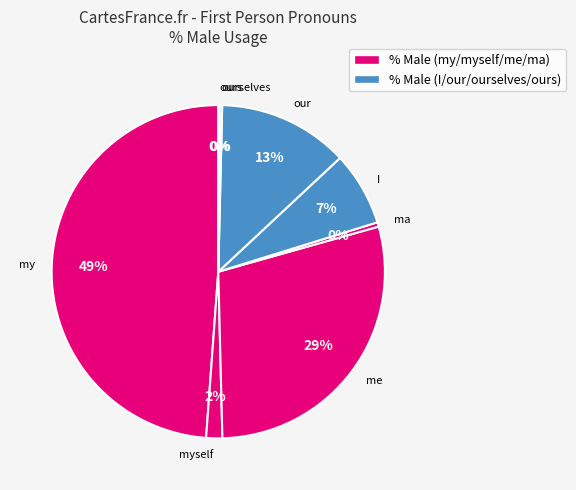

To the nearest percent, what portion does my represent?

49%